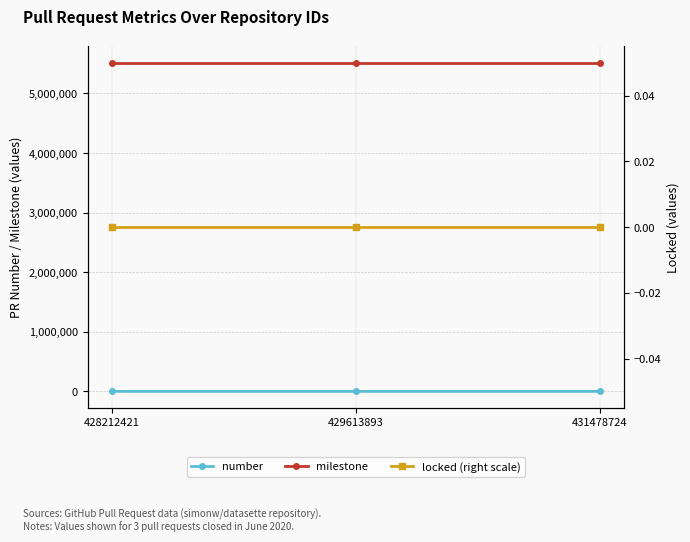

Which series has the largest total across all categories?

milestone